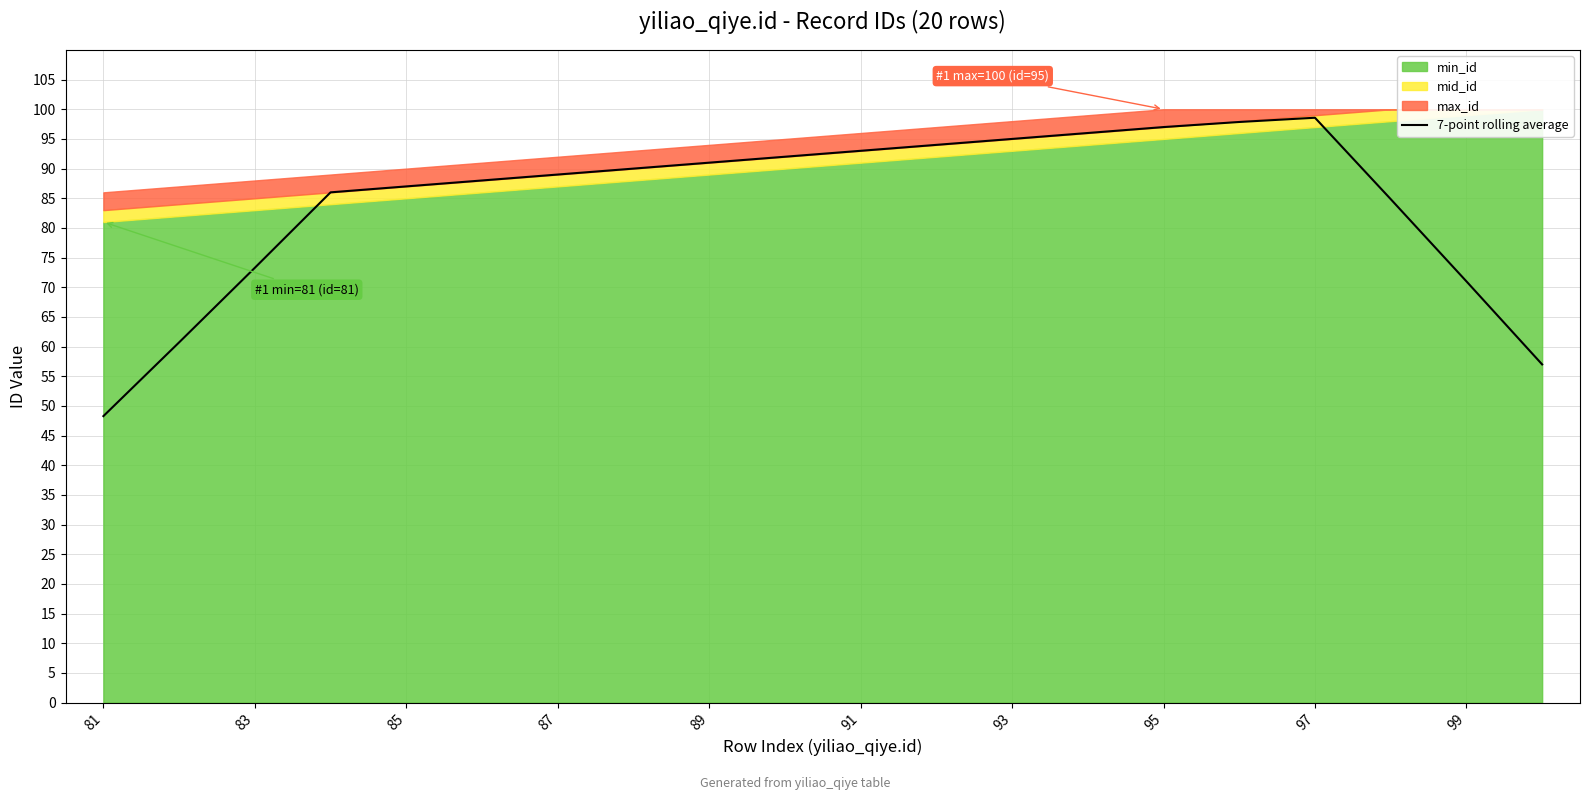

The 7-point rolling average series shows 73.3 at 83. True or false?

True